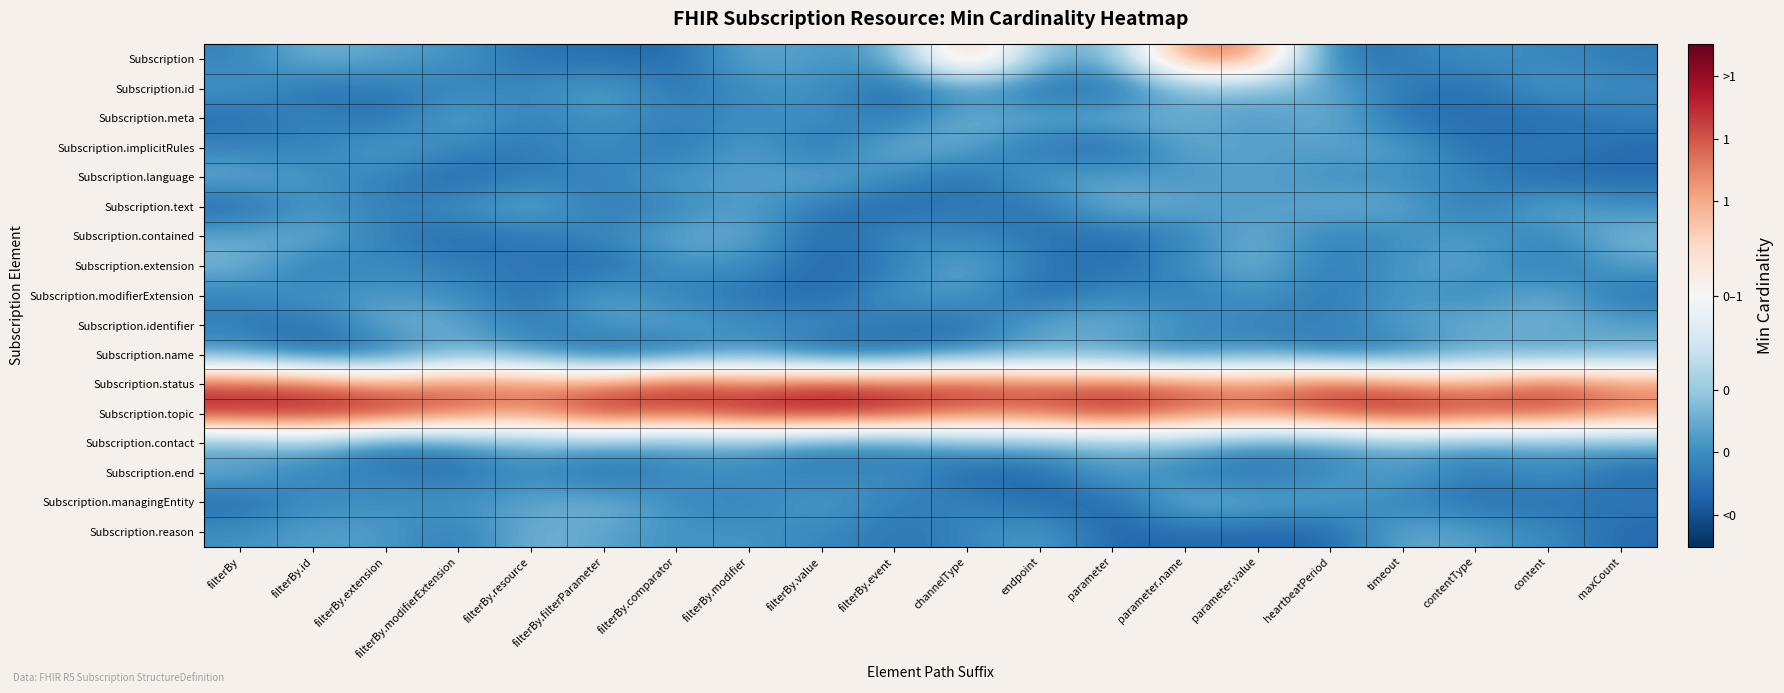

Reading right to left, extract all data points from this chart.

Subscription: maxCount=-0.1	content=-0.0	contentType=0.0	timeout=-0.1	heartbeatPeriod=-0.1	parameter.value=0.9	parameter.name=0.9	parameter=0.1	endpoint=0.1	channelType=0.9	filterBy.event=0.1	filterBy.value=0.0	filterBy.modifier=0.1	filterBy.comparator=-0.1	filterBy.filterParameter=-0.1	filterBy.resource=-0.1	filterBy.modifierExtension=0.0	filterBy.extension=0.1	filterBy.id=0.1	filterBy=-0.0
Subscription.id: maxCount=-0.0	content=0.1	contentType=-0.1	timeout=-0.1	heartbeatPeriod=0.1	parameter.value=0.1	parameter.name=0.1	parameter=-0.1	endpoint=-0.1	channelType=0.0	filterBy.event=-0.1	filterBy.value=0.0	filterBy.modifier=0.0	filterBy.comparator=-0.1	filterBy.filterParameter=0.1	filterBy.resource=-0.0	filterBy.modifierExtension=-0.0	filterBy.extension=-0.1	filterBy.id=-0.1	filterBy=0.0
Subscription.meta: maxCount=-0.1	content=-0.1	contentType=-0.1	timeout=-0.1	heartbeatPeriod=0.1	parameter.value=0.0	parameter.name=0.1	parameter=0.1	endpoint=0.1	channelType=0.1	filterBy.event=-0.1	filterBy.value=0.0	filterBy.modifier=0.0	filterBy.comparator=-0.1	filterBy.filterParameter=0.0	filterBy.resource=-0.1	filterBy.modifierExtension=0.1	filterBy.extension=-0.1	filterBy.id=-0.0	filterBy=-0.1
Subscription.implicitRules: maxCount=-0.1	content=-0.0	contentType=-0.1	timeout=0.1	heartbeatPeriod=0.1	parameter.value=0.1	parameter.name=0.1	parameter=-0.1	endpoint=-0.1	channelType=0.1	filterBy.event=0.1	filterBy.value=-0.1	filterBy.modifier=0.1	filterBy.comparator=-0.1	filterBy.filterParameter=0.0	filterBy.resource=-0.1	filterBy.modifierExtension=-0.0	filterBy.extension=0.1	filterBy.id=-0.1	filterBy=-0.0
Subscription.language: maxCount=-0.1	content=-0.1	contentType=-0.0	timeout=0.0	heartbeatPeriod=-0.0	parameter.value=0.1	parameter.name=0.0	parameter=0.1	endpoint=0.1	channelType=-0.1	filterBy.event=-0.0	filterBy.value=0.1	filterBy.modifier=0.0	filterBy.comparator=0.1	filterBy.filterParameter=-0.1	filterBy.resource=-0.1	filterBy.modifierExtension=-0.1	filterBy.extension=-0.1	filterBy.id=0.0	filterBy=0.1
Subscription.text: maxCount=0.0	content=0.1	contentType=-0.1	timeout=0.1	heartbeatPeriod=0.1	parameter.value=0.0	parameter.name=0.1	parameter=0.1	endpoint=-0.1	channelType=-0.1	filterBy.event=-0.1	filterBy.value=-0.1	filterBy.modifier=0.1	filterBy.comparator=-0.0	filterBy.filterParameter=-0.1	filterBy.resource=0.1	filterBy.modifierExtension=0.0	filterBy.extension=-0.1	filterBy.id=0.0	filterBy=-0.1
Subscription.contained: maxCount=0.1	content=-0.0	contentType=0.1	timeout=0.0	heartbeatPeriod=-0.1	parameter.value=0.1	parameter.name=-0.0	parameter=-0.1	endpoint=-0.1	channelType=-0.0	filterBy.event=0.0	filterBy.value=-0.1	filterBy.modifier=0.1	filterBy.comparator=0.1	filterBy.filterParameter=-0.0	filterBy.resource=-0.1	filterBy.modifierExtension=-0.1	filterBy.extension=-0.1	filterBy.id=0.1	filterBy=0.1
Subscription.extension: maxCount=0.1	content=-0.1	contentType=0.1	timeout=0.1	heartbeatPeriod=-0.1	parameter.value=0.1	parameter.name=-0.0	parameter=-0.1	endpoint=-0.1	channelType=0.1	filterBy.event=-0.1	filterBy.value=-0.1	filterBy.modifier=0.0	filterBy.comparator=0.0	filterBy.filterParameter=-0.1	filterBy.resource=-0.1	filterBy.modifierExtension=-0.1	filterBy.extension=-0.0	filterBy.id=-0.1	filterBy=0.1
Subscription.modifierExtension: maxCount=-0.1	content=0.1	contentType=-0.0	timeout=0.1	heartbeatPeriod=-0.1	parameter.value=0.0	parameter.name=-0.1	parameter=0.0	endpoint=-0.1	channelType=0.1	filterBy.event=0.0	filterBy.value=-0.1	filterBy.modifier=-0.1	filterBy.comparator=-0.1	filterBy.filterParameter=0.1	filterBy.resource=-0.1	filterBy.modifierExtension=0.0	filterBy.extension=0.0	filterBy.id=0.0	filterBy=-0.0
Subscription.identifier: maxCount=0.1	content=0.1	contentType=0.1	timeout=0.1	heartbeatPeriod=-0.0	parameter.value=-0.0	parameter.name=0.0	parameter=0.1	endpoint=0.1	channelType=-0.1	filterBy.event=-0.1	filterBy.value=0.0	filterBy.modifier=0.0	filterBy.comparator=0.1	filterBy.filterParameter=0.0	filterBy.resource=-0.1	filterBy.modifierExtension=0.1	filterBy.extension=0.1	filterBy.id=-0.1	filterBy=-0.0
Subscription.name: maxCount=0.1	content=0.0	contentType=0.1	timeout=-0.1	heartbeatPeriod=-0.1	parameter.value=0.1	parameter.name=-0.1	parameter=0.0	endpoint=0.1	channelType=0.0	filterBy.event=-0.1	filterBy.value=-0.1	filterBy.modifier=0.0	filterBy.comparator=-0.1	filterBy.filterParameter=-0.1	filterBy.resource=0.0	filterBy.modifierExtension=0.1	filterBy.extension=-0.1	filterBy.id=-0.1	filterBy=0.0
Subscription.status: maxCount=0.9	content=1.0	contentType=0.9	timeout=0.9	heartbeatPeriod=1.1	parameter.value=0.9	parameter.name=1.0	parameter=1.0	endpoint=1.0	channelType=1.1	filterBy.event=1.0	filterBy.value=1.1	filterBy.modifier=1.0	filterBy.comparator=1.1	filterBy.filterParameter=0.9	filterBy.resource=0.9	filterBy.modifierExtension=1.0	filterBy.extension=0.9	filterBy.id=1.0	filterBy=1.0
Subscription.topic: maxCount=0.9	content=1.0	contentType=1.1	timeout=1.1	heartbeatPeriod=1.0	parameter.value=0.9	parameter.name=0.9	parameter=1.1	endpoint=1.0	channelType=0.9	filterBy.event=1.1	filterBy.value=1.1	filterBy.modifier=1.1	filterBy.comparator=1.0	filterBy.filterParameter=1.1	filterBy.resource=0.9	filterBy.modifierExtension=1.0	filterBy.extension=1.1	filterBy.id=1.1	filterBy=1.1
Subscription.contact: maxCount=0.1	content=0.1	contentType=0.0	timeout=0.1	heartbeatPeriod=0.0	parameter.value=0.0	parameter.name=0.1	parameter=0.1	endpoint=0.1	channelType=0.1	filterBy.event=-0.1	filterBy.value=-0.0	filterBy.modifier=0.1	filterBy.comparator=0.1	filterBy.filterParameter=0.1	filterBy.resource=0.1	filterBy.modifierExtension=0.0	filterBy.extension=-0.1	filterBy.id=0.1	filterBy=0.0
Subscription.end: maxCount=-0.1	content=0.0	contentType=-0.1	timeout=0.1	heartbeatPeriod=0.0	parameter.value=-0.1	parameter.name=-0.0	parameter=0.1	endpoint=-0.1	channelType=-0.1	filterBy.event=0.0	filterBy.value=-0.1	filterBy.modifier=0.0	filterBy.comparator=-0.0	filterBy.filterParameter=-0.1	filterBy.resource=0.0	filterBy.modifierExtension=-0.1	filterBy.extension=-0.0	filterBy.id=-0.0	filterBy=0.1
Subscription.managingEntity: maxCount=-0.1	content=-0.1	contentType=-0.1	timeout=-0.0	heartbeatPeriod=0.1	parameter.value=0.1	parameter.name=0.1	parameter=-0.1	endpoint=-0.1	channelType=-0.0	filterBy.event=-0.1	filterBy.value=0.1	filterBy.modifier=-0.1	filterBy.comparator=0.0	filterBy.filterParameter=0.1	filterBy.resource=0.1	filterBy.modifierExtension=0.0	filterBy.extension=0.0	filterBy.id=0.0	filterBy=-0.1
Subscription.reason: maxCount=-0.1	content=-0.0	contentType=0.1	timeout=0.1	heartbeatPeriod=-0.1	parameter.value=-0.1	parameter.name=-0.1	parameter=-0.1	endpoint=0.1	channelType=-0.0	filterBy.event=-0.1	filterBy.value=-0.0	filterBy.modifier=0.0	filterBy.comparator=0.0	filterBy.filterParameter=0.1	filterBy.resource=0.1	filterBy.modifierExtension=-0.1	filterBy.extension=0.0	filterBy.id=0.1	filterBy=0.0